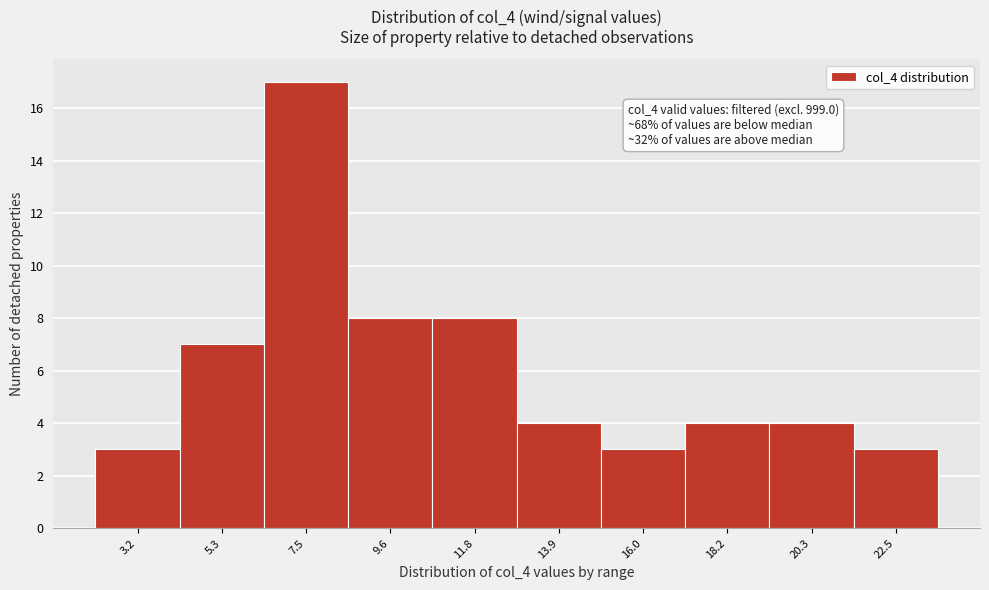

Reading left to right, extract all data points from this chart.

3.2=3	5.3=7	7.5=17	9.6=8	11.8=8	13.9=4	16.0=3	18.2=4	20.3=4	22.5=3